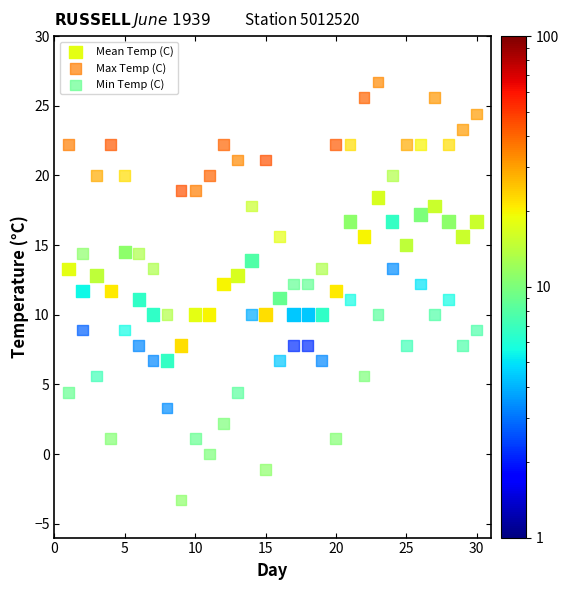

Which series reaches the minimum Y coordinate?

Min Temp (C)